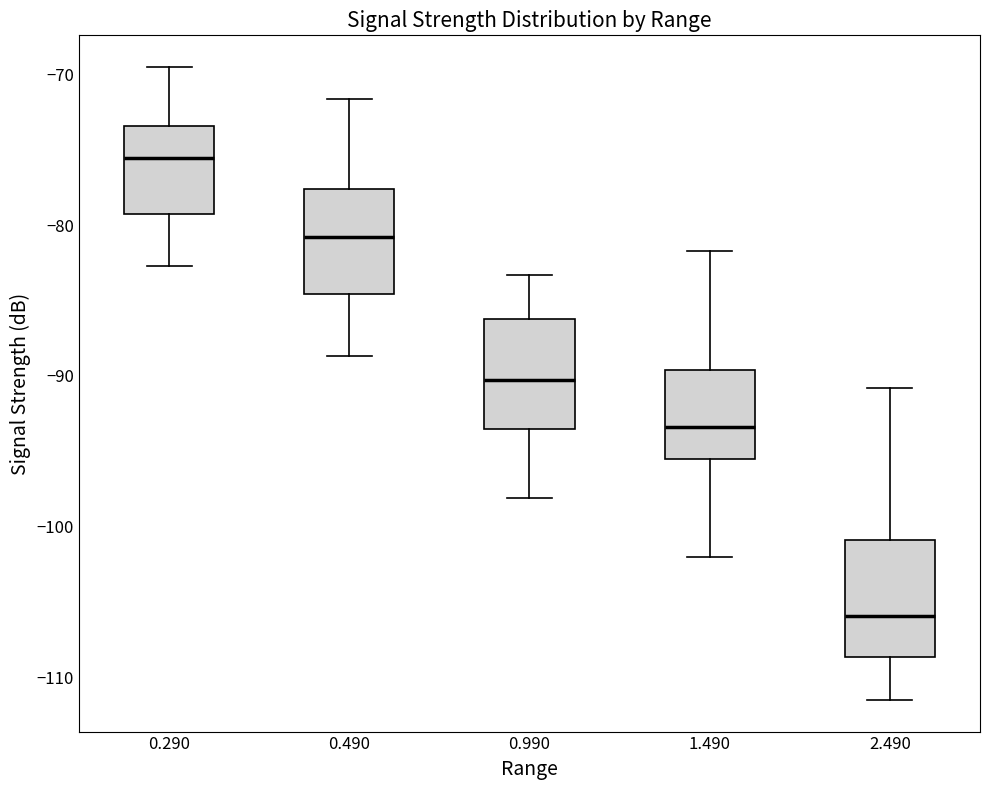

Reading left to right, read every box against the y-axis: the position of its median line, the range the box covers, and the ends of its whiskers. The values are not printed on the chart, so give them approximately, as read against the axis.

0.290: median -76, box -79 to -73, whiskers -83 to -69
0.490: median -81, box -85 to -78, whiskers -89 to -72
0.990: median -90, box -94 to -86, whiskers -98 to -83
1.490: median -93, box -95 to -90, whiskers -102 to -82
2.490: median -106, box -109 to -101, whiskers -111 to -91